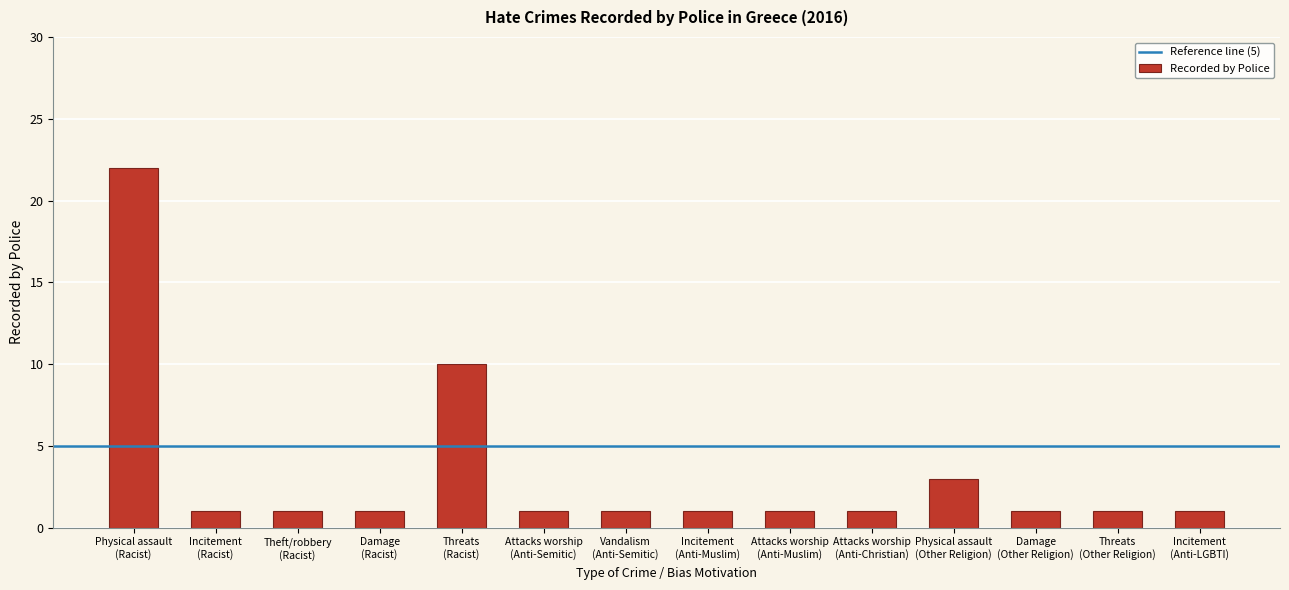

What is the smallest value displayed?

1